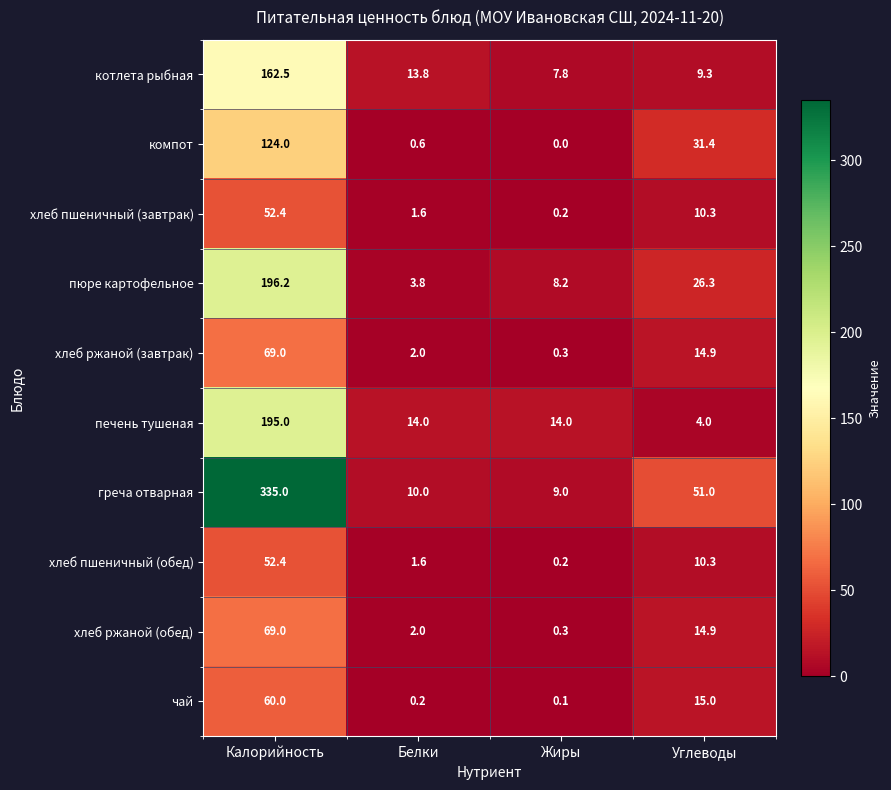

At which category does the chart reach its minimum across all series?

Жиры